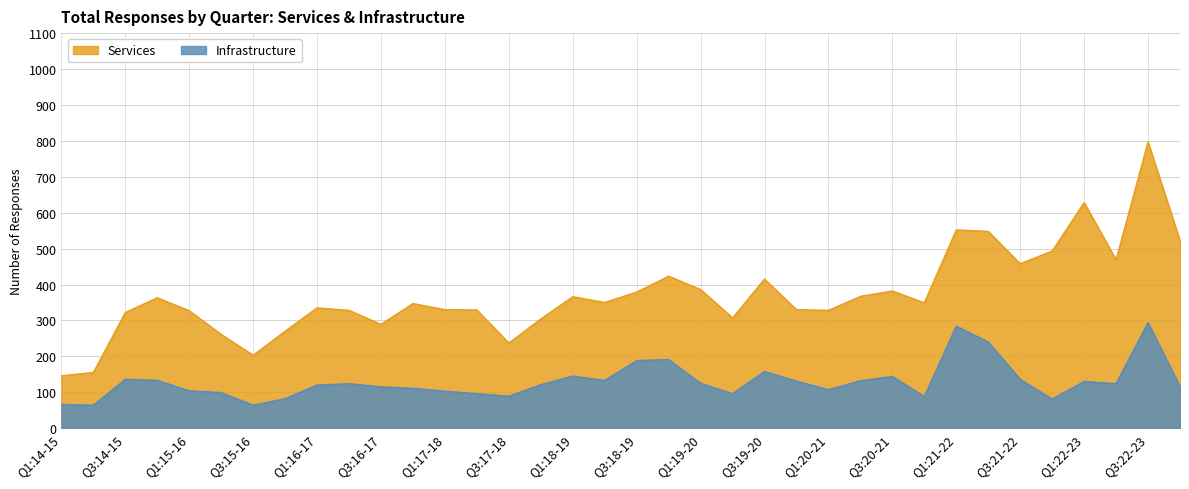

What is the label of the 32nd point from the left?

Q4:21-22